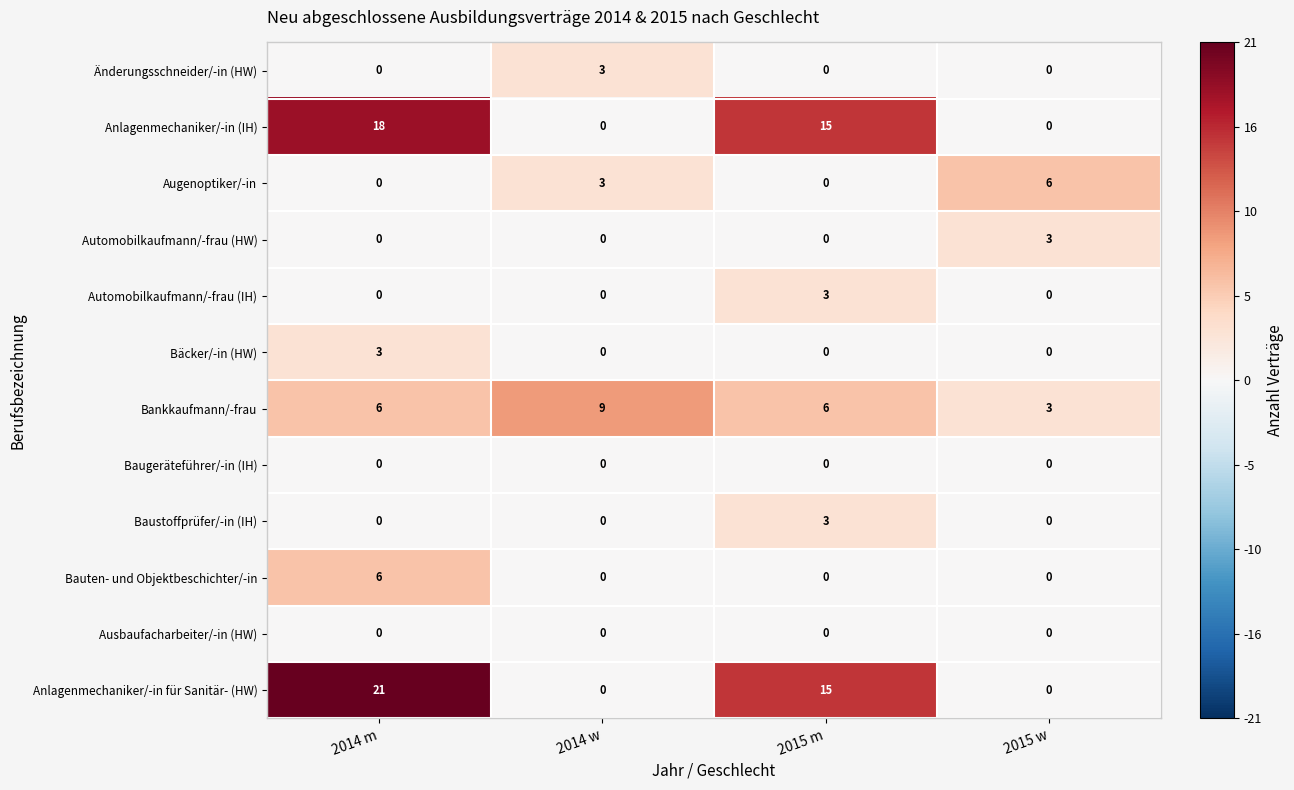

Between 2014 m and 2014 w, which series saw the biggest shift?

Anlagenmechaniker/-in für Sanitär- (HW)